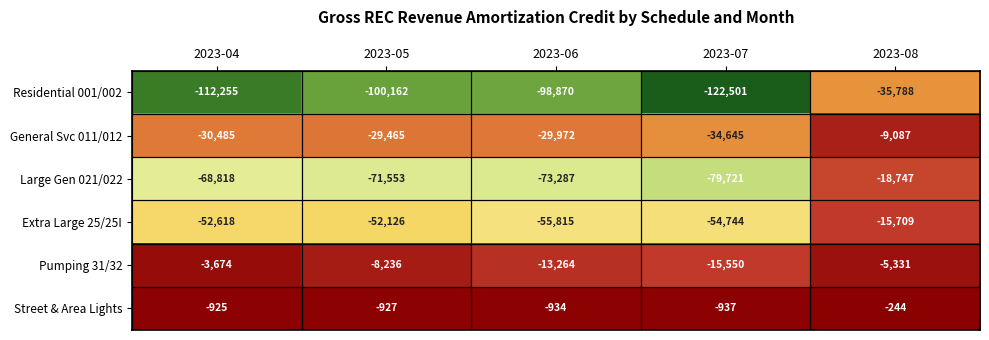

What is the difference between the highest and lowest values at 2023-07?

121564